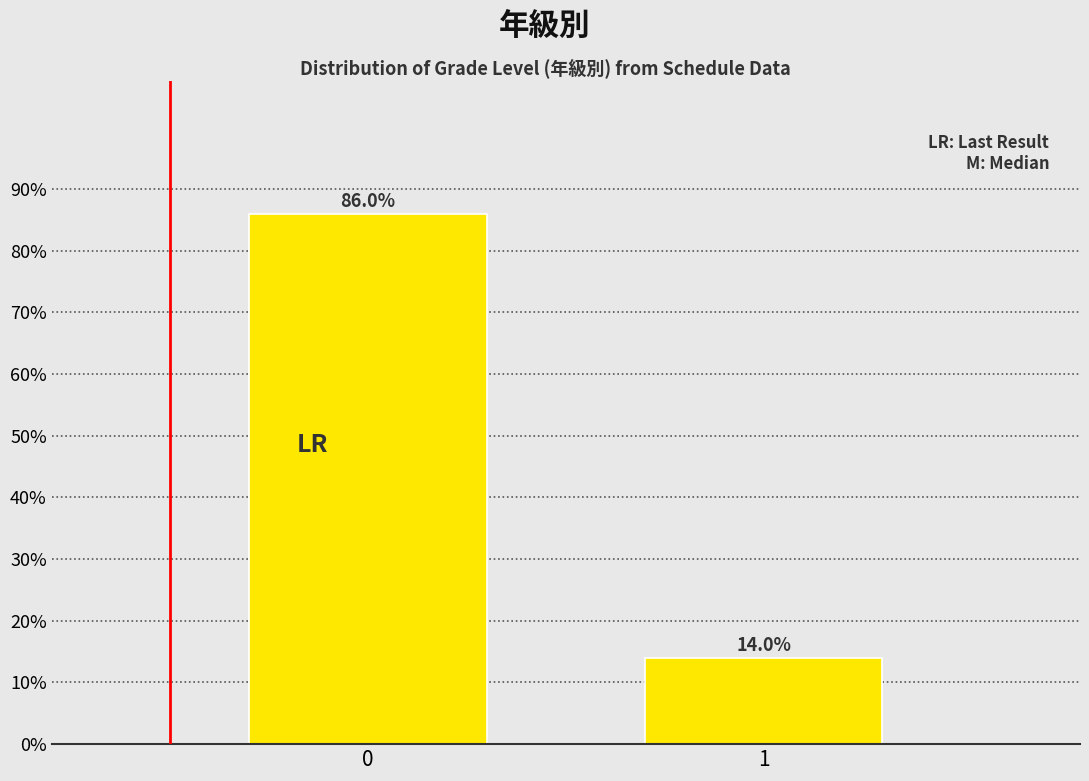

Reading right to left, what are all the values shown in this chart?

1=14.0	0=86.0